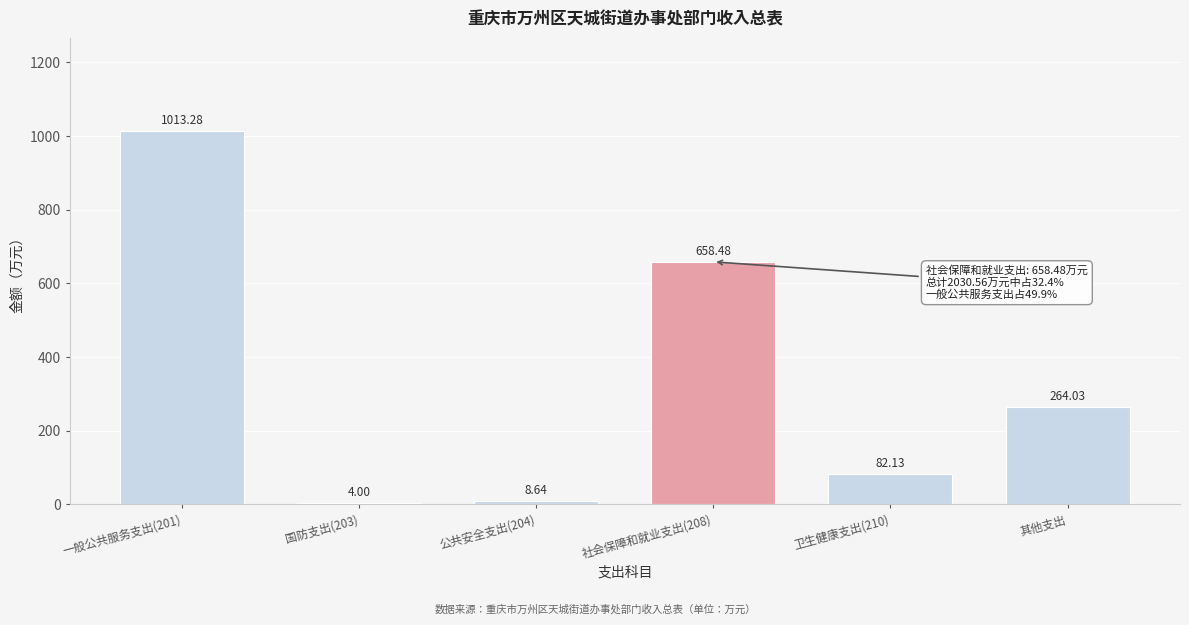

What is the change in value from 公共安全支出(204) to 社会保障和就业支出(208)?

+649.8